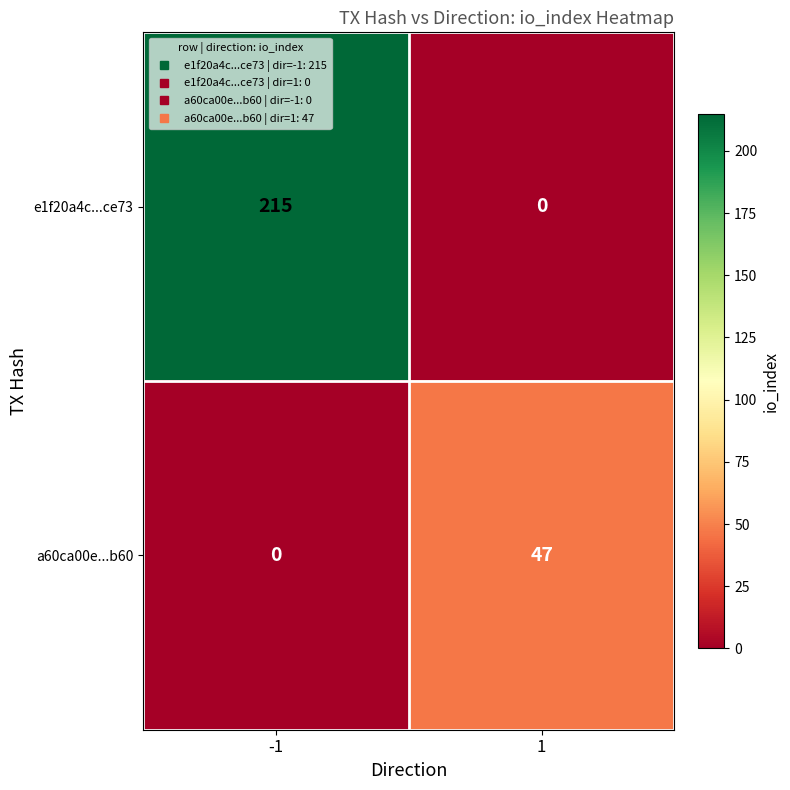

The value of a60ca00e...b60 at -1 is 30. True or false?

False